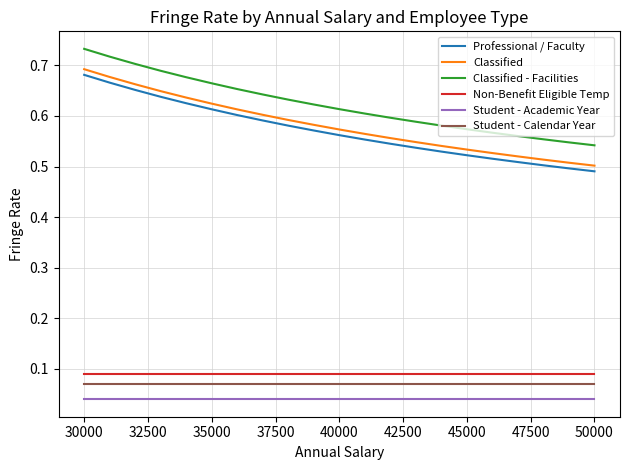

True or false: Professional / Faculty and Non-Benefit Eligible Temp intersect in this chart.

False